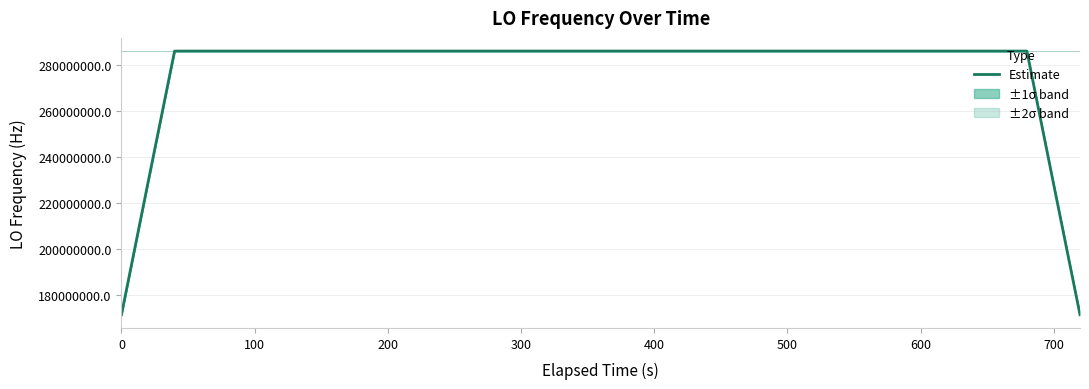

What is the average value?

277465590.0